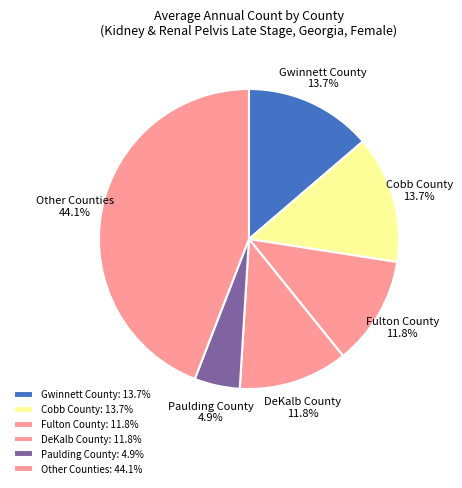

What is the total percentage of Paulding County and DeKalb County?

16.7%